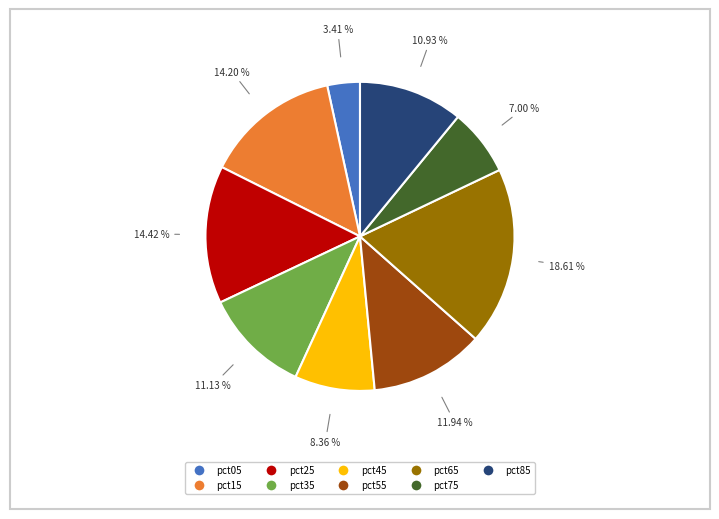

Which slice is the largest?

pct65